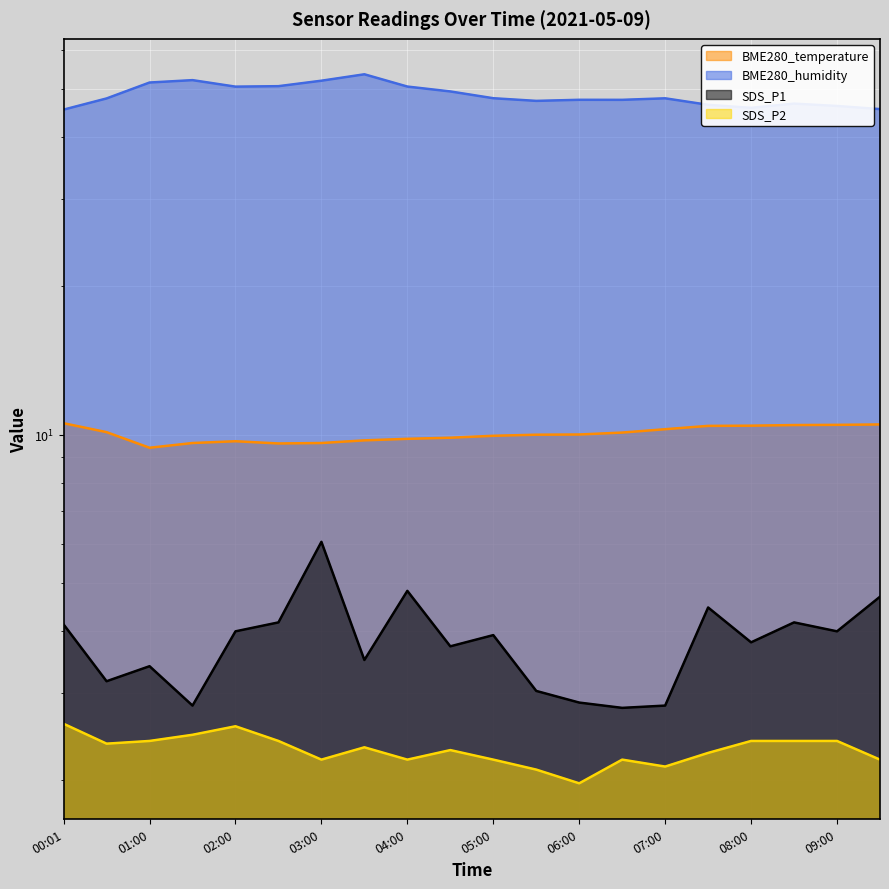

The value of BME280_humidity at 06:00 is 47.6. True or false?

True